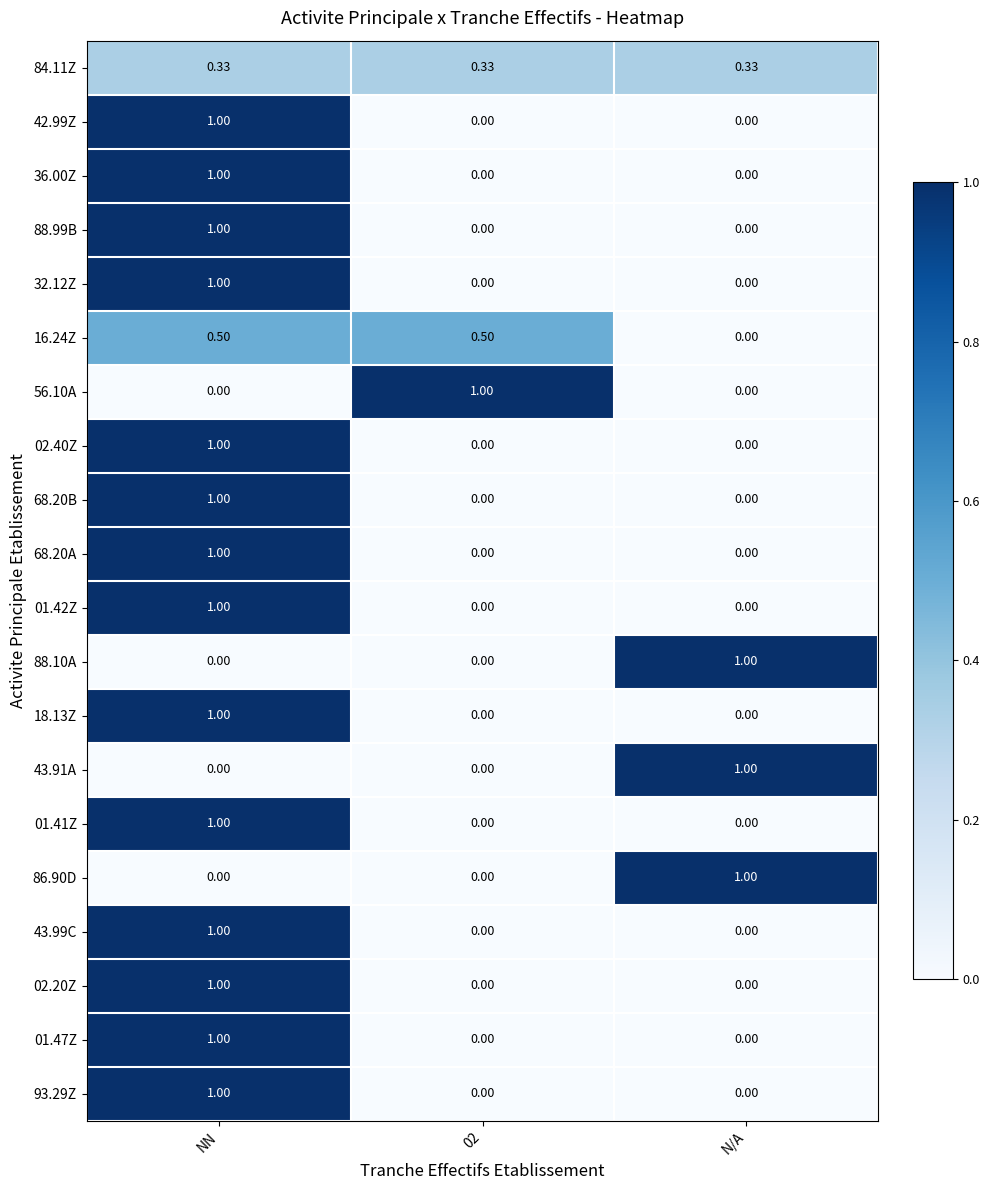

What is the difference between the highest and lowest values at N/A?

1.0